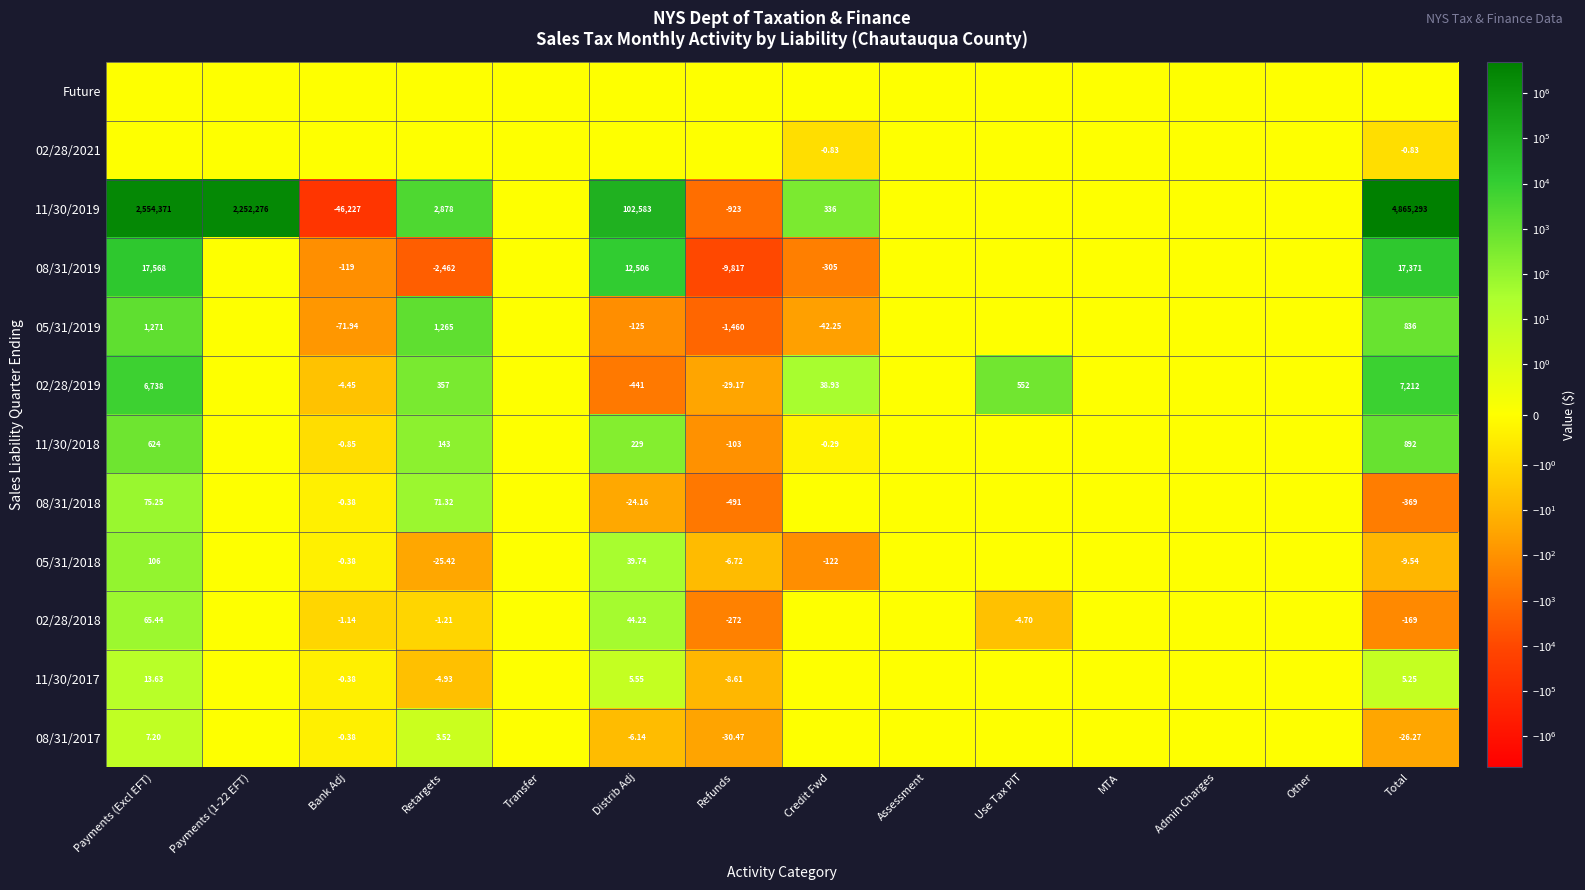

What is the maximum value shown in the chart?

4865293.0